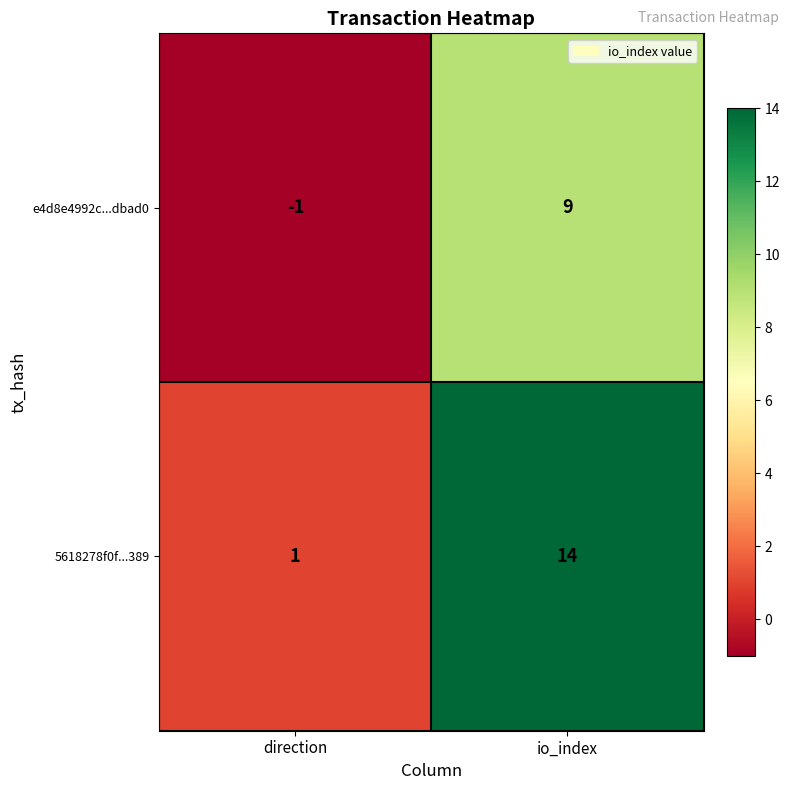

Which category has the lowest value in the e4d8e4992c...dbad0 series?

direction